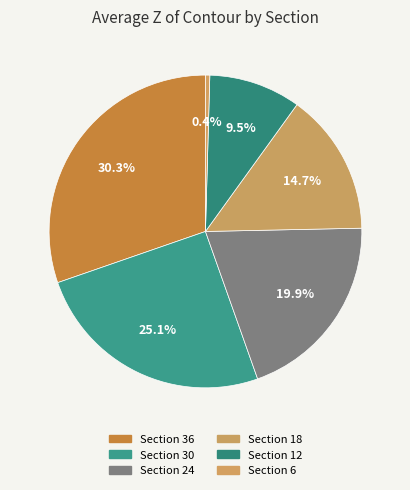

To the nearest percent, what portion does Section 30 represent?

25%